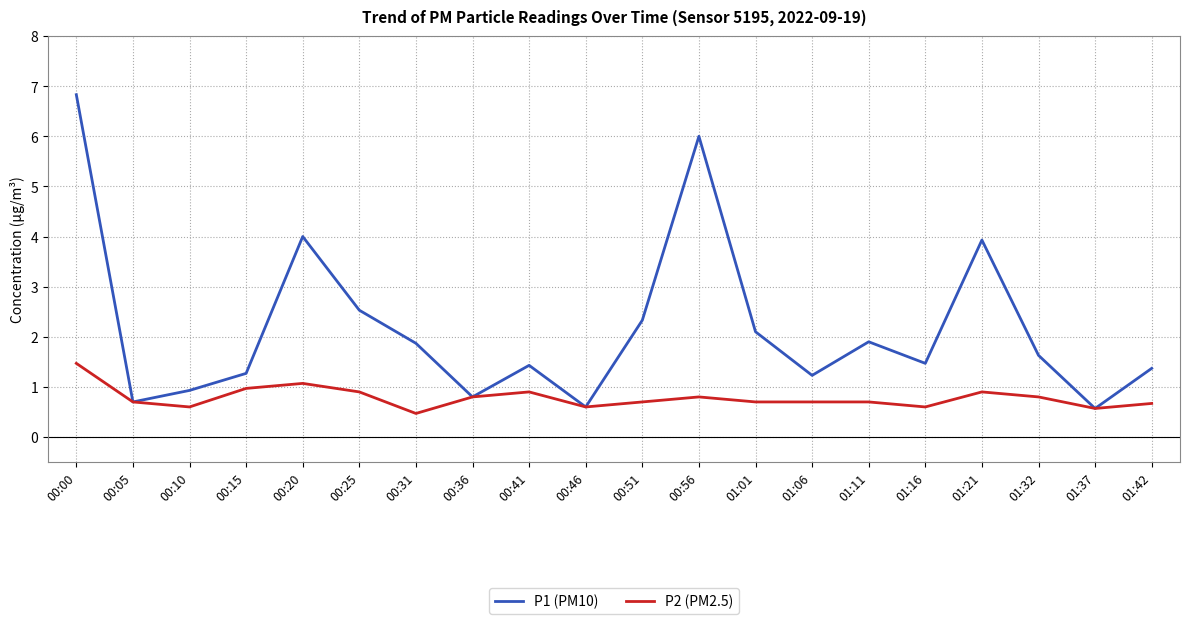

What is the spread (max minus min) of values at 01:21?

3.0